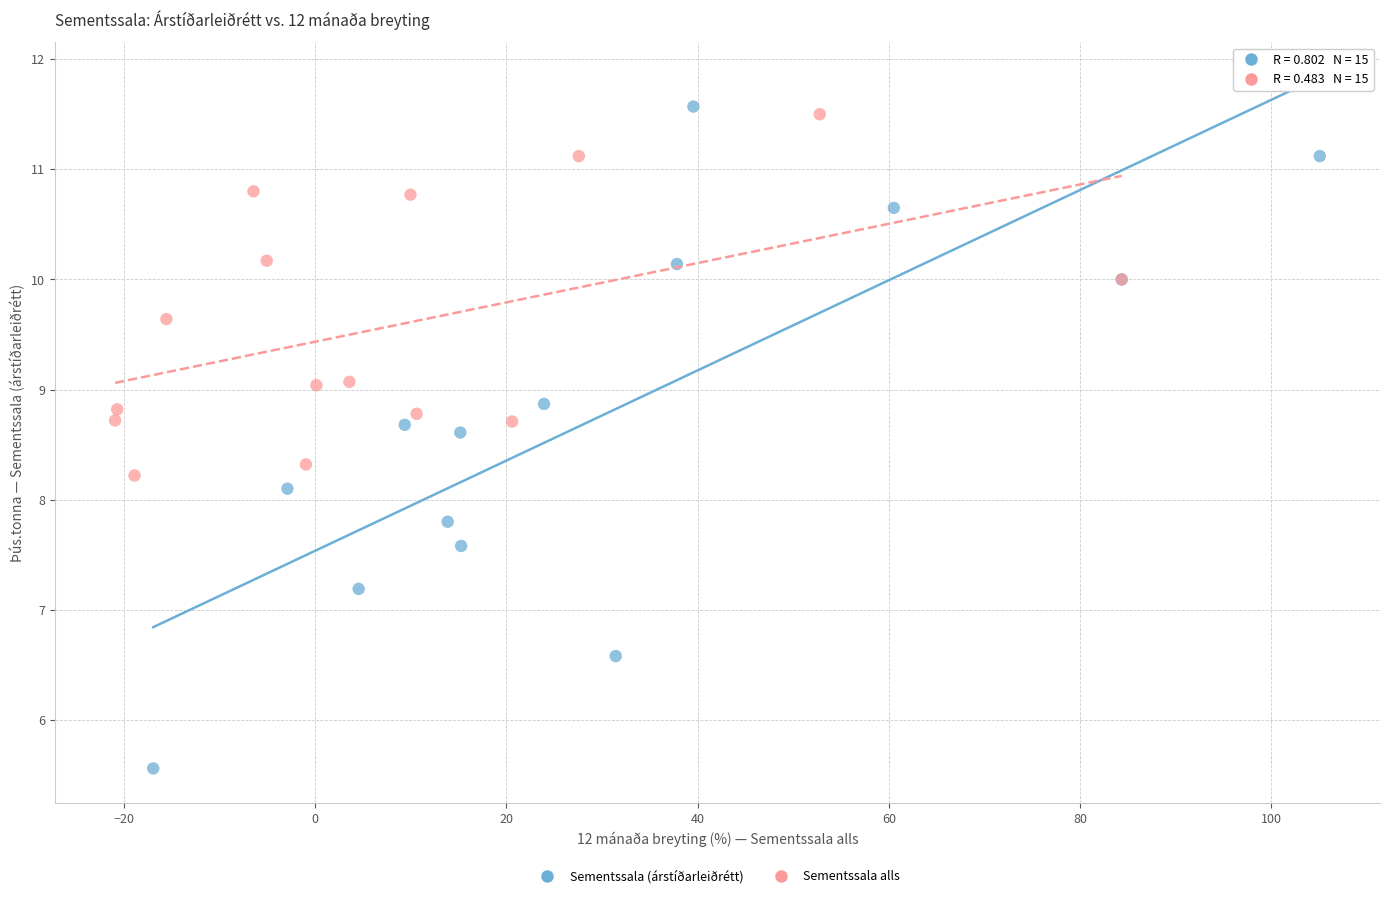

Which series contains the lowest Y value?

Sementssala (árstíðarleiðrétt)